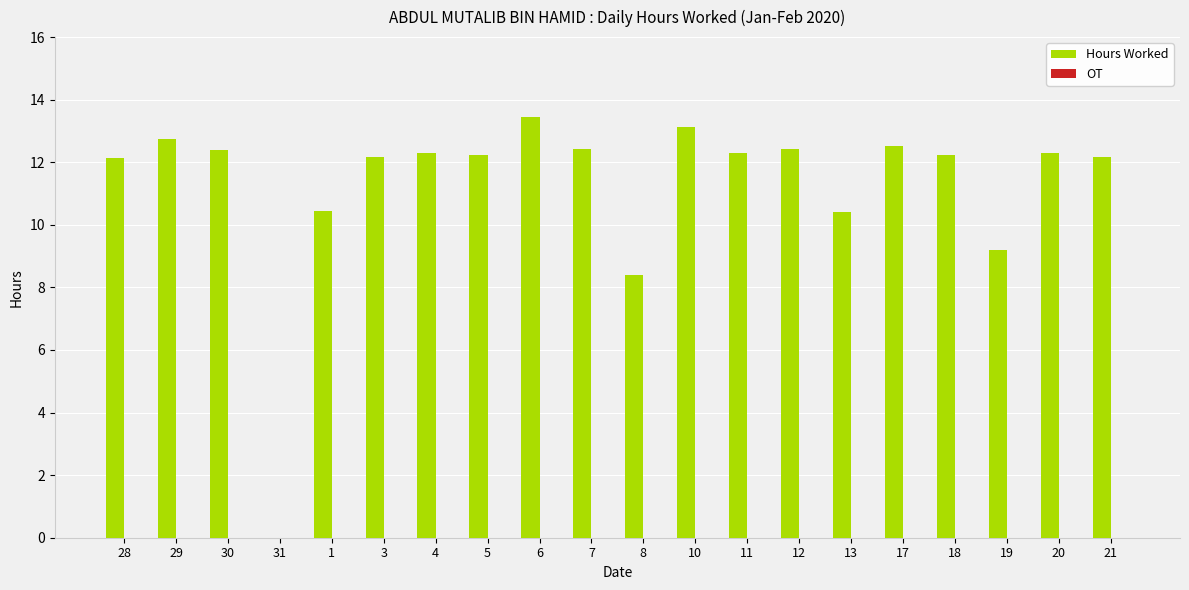

What is the maximum value shown in the chart?

13.4